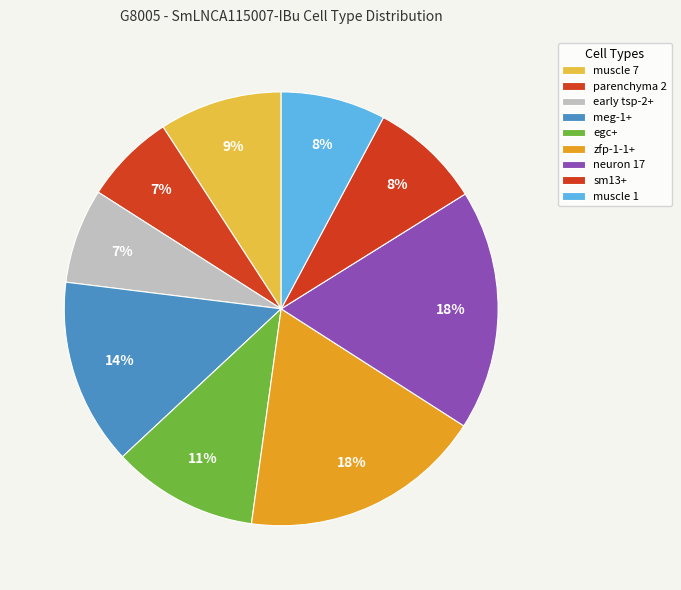

Which slice is the largest?

zfp-1-1+